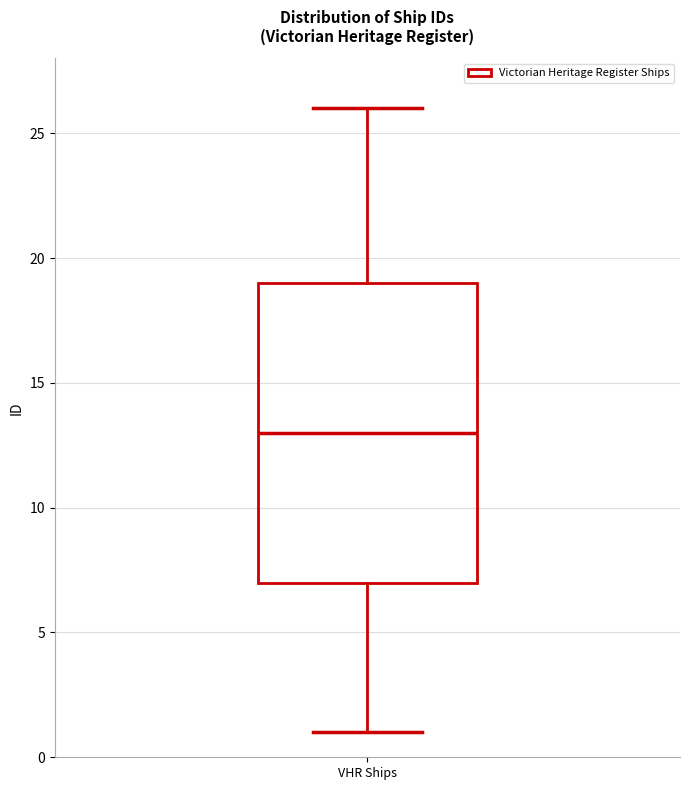

Where does the median line of the box for VHR Ships sit on the y-axis? The values are not printed on the chart, so give them approximately, as read against the axis.

13